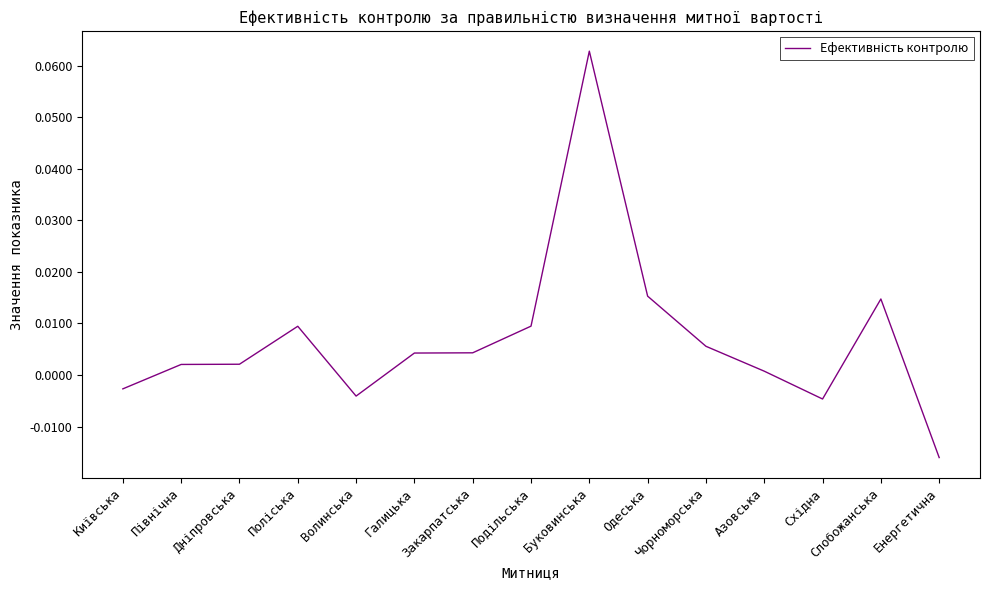

The chart shows a value of -0.0 at Енергетична. True or false?

True